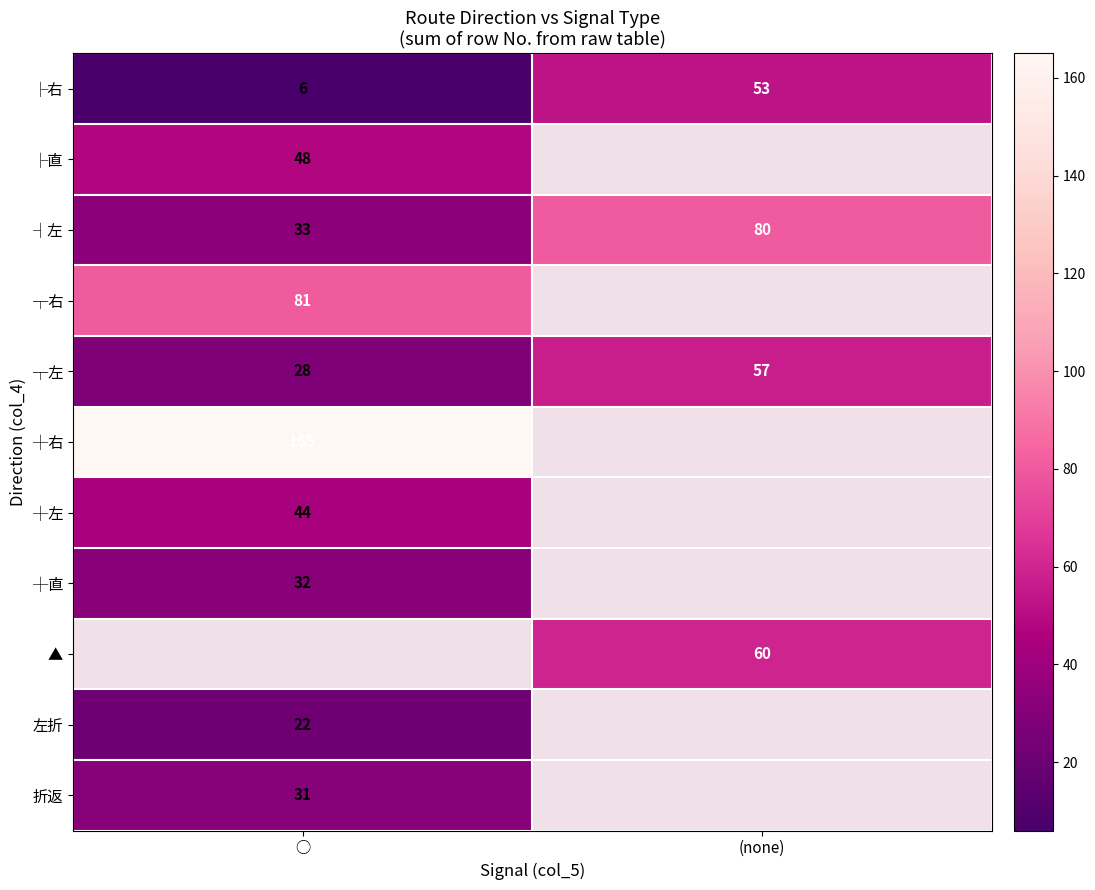

The value of 折返 at ○ is 31. True or false?

True